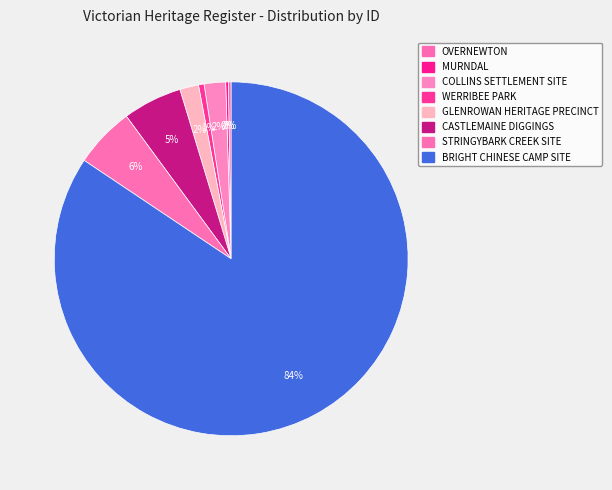

Which category has the biggest portion of the pie?

BRIGHT CHINESE CAMP SITE